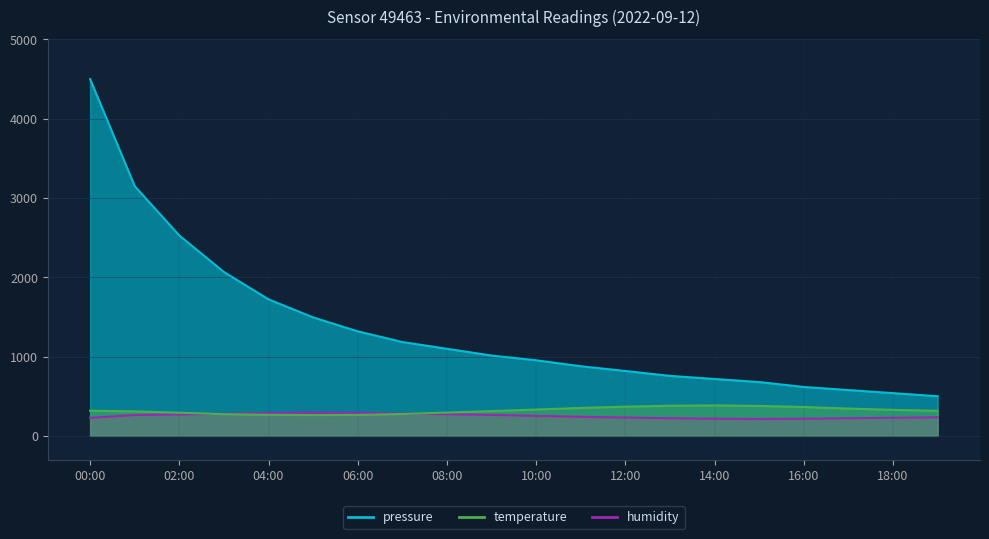

What is the difference between the highest and lowest values at 12:00?

587.4